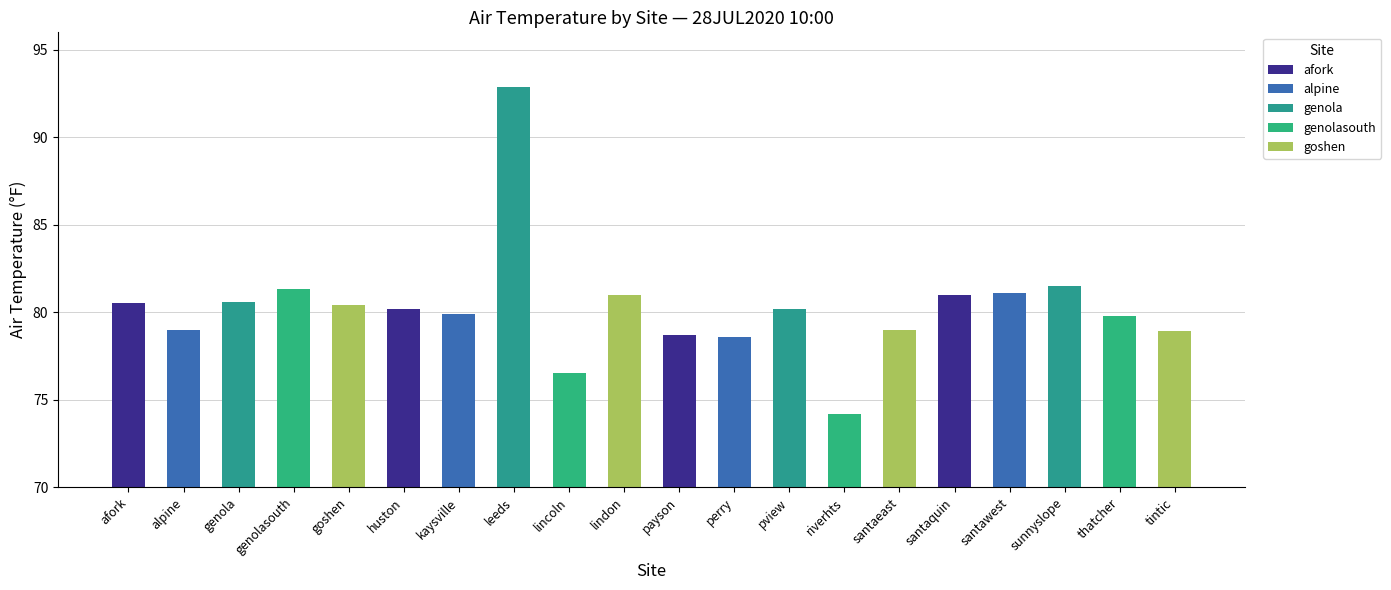

What is the sum of all values?

1605.3